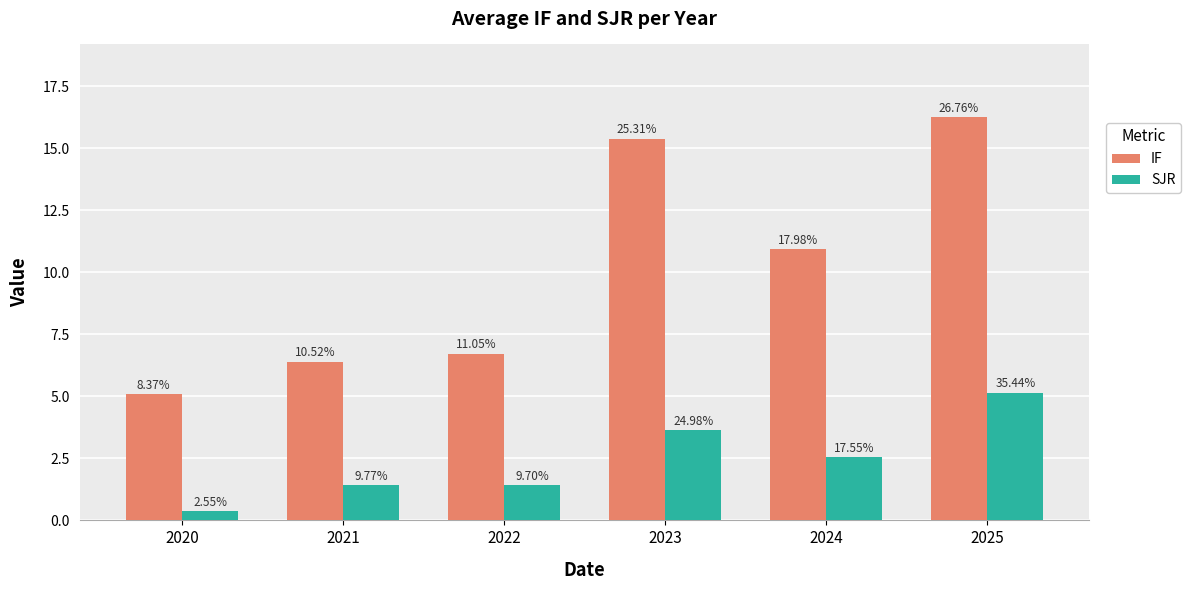

Does the chart contain any negative values?

No